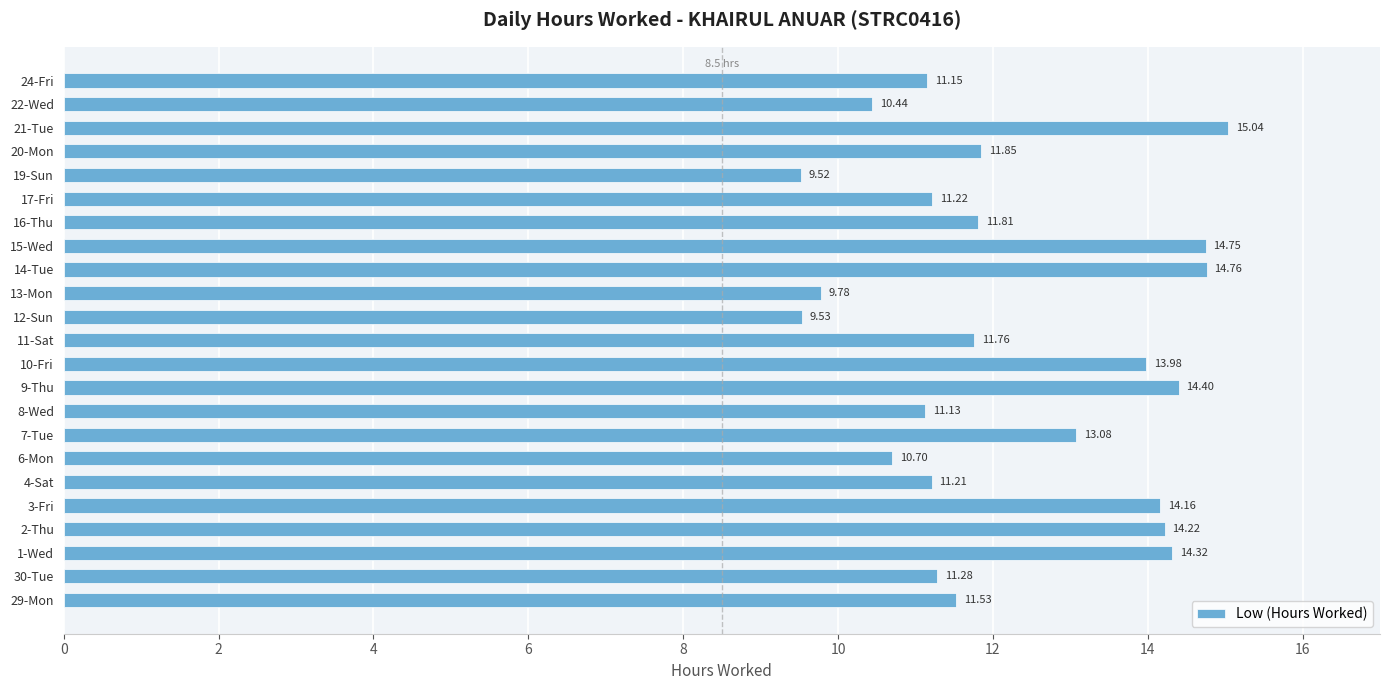

What is the minimum value shown in the chart?

9.5